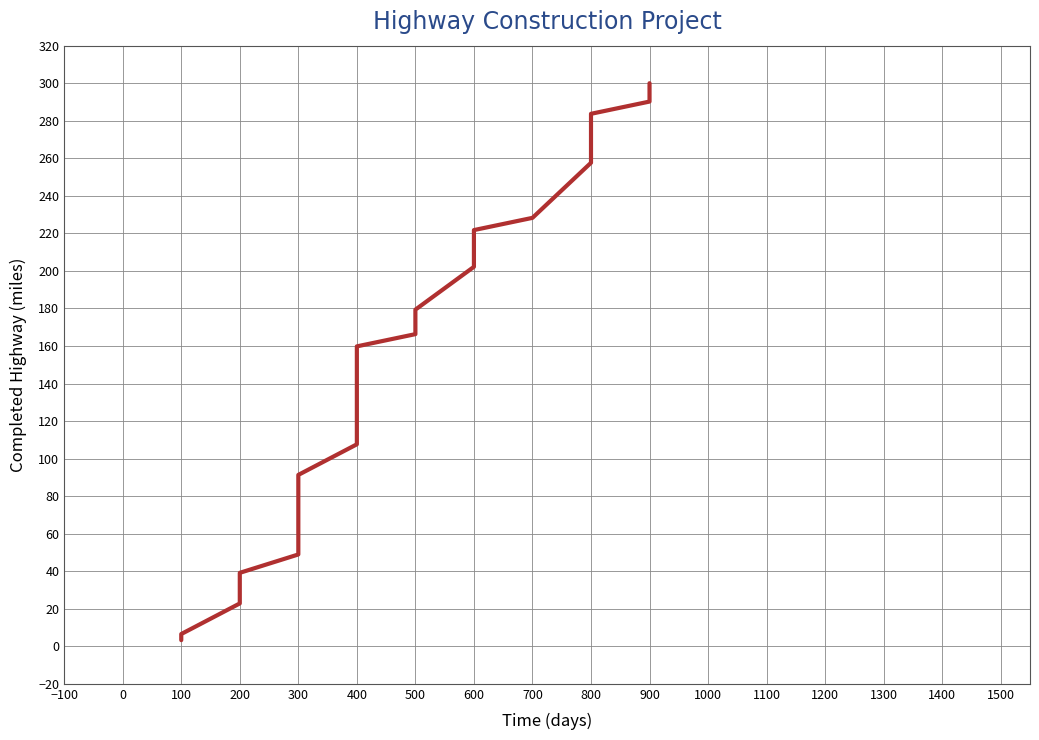

How many data points are above 159?

10